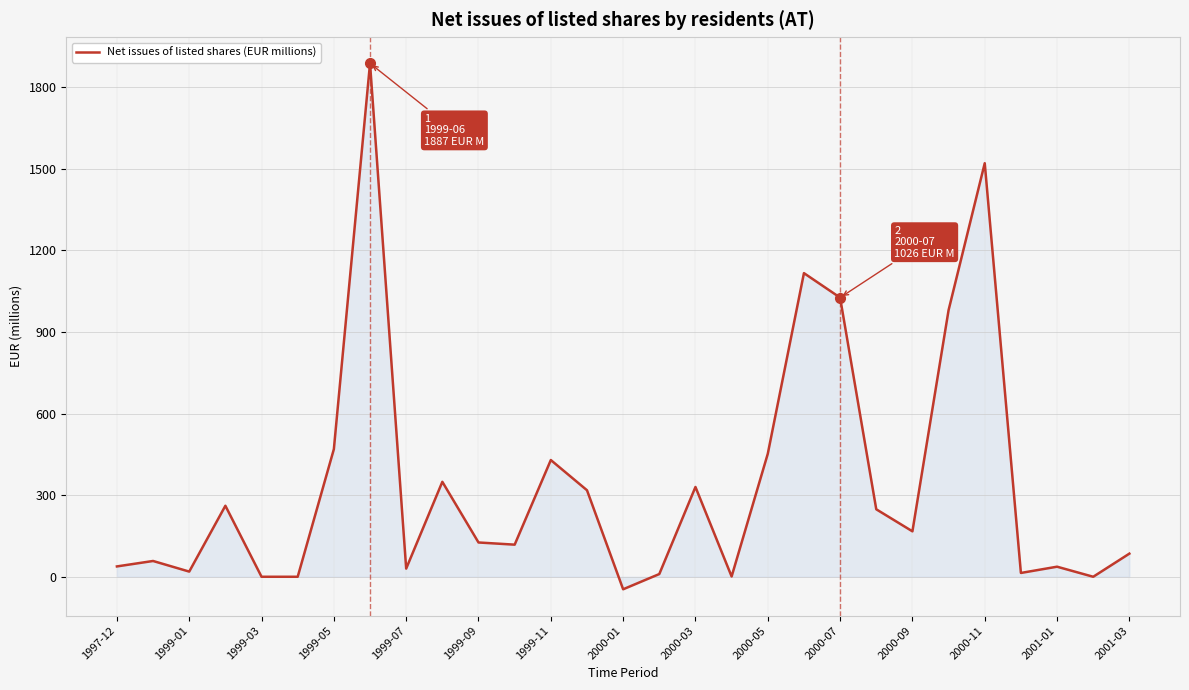

What is the maximum value shown in the chart?

1887